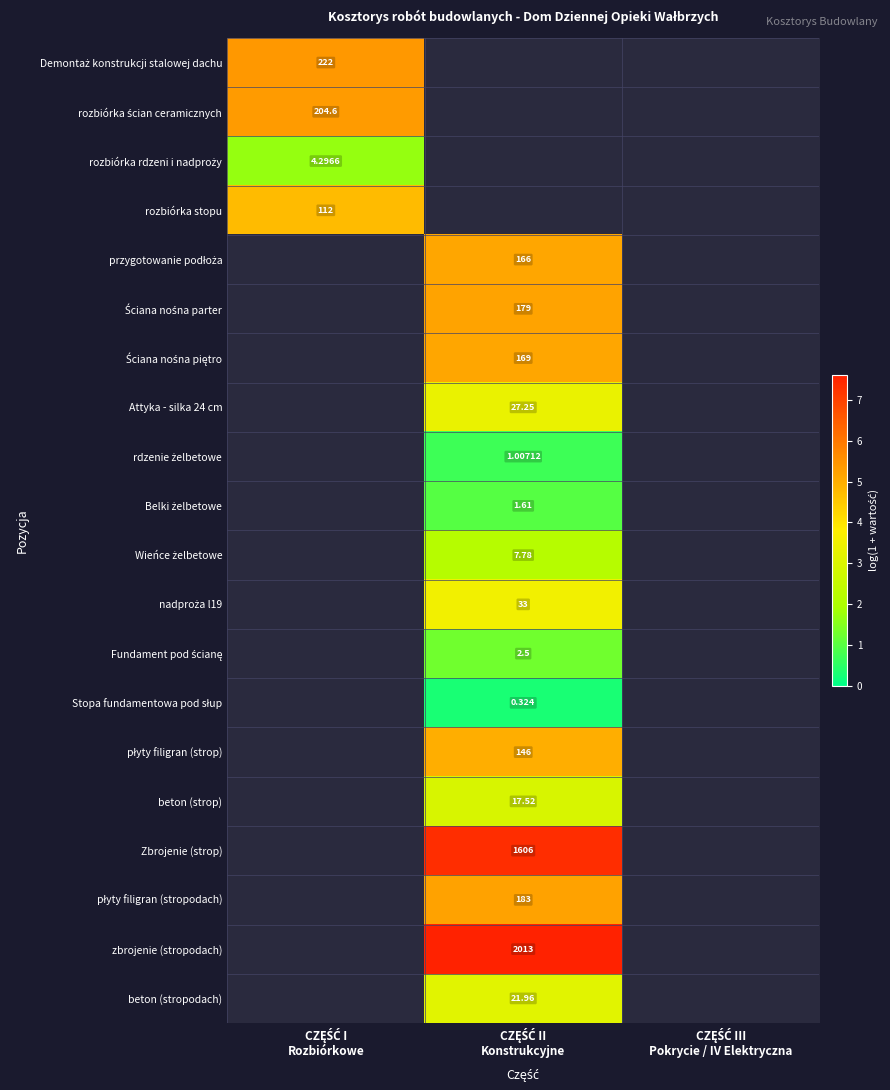

Rank the categories by przygotowanie podłoża value from highest to lowest.

CZĘŚĆ I Rozbiórkowe, CZĘŚĆ II Konstrukcyjne, CZĘŚĆ III Pokrycie / IV Elektryczna